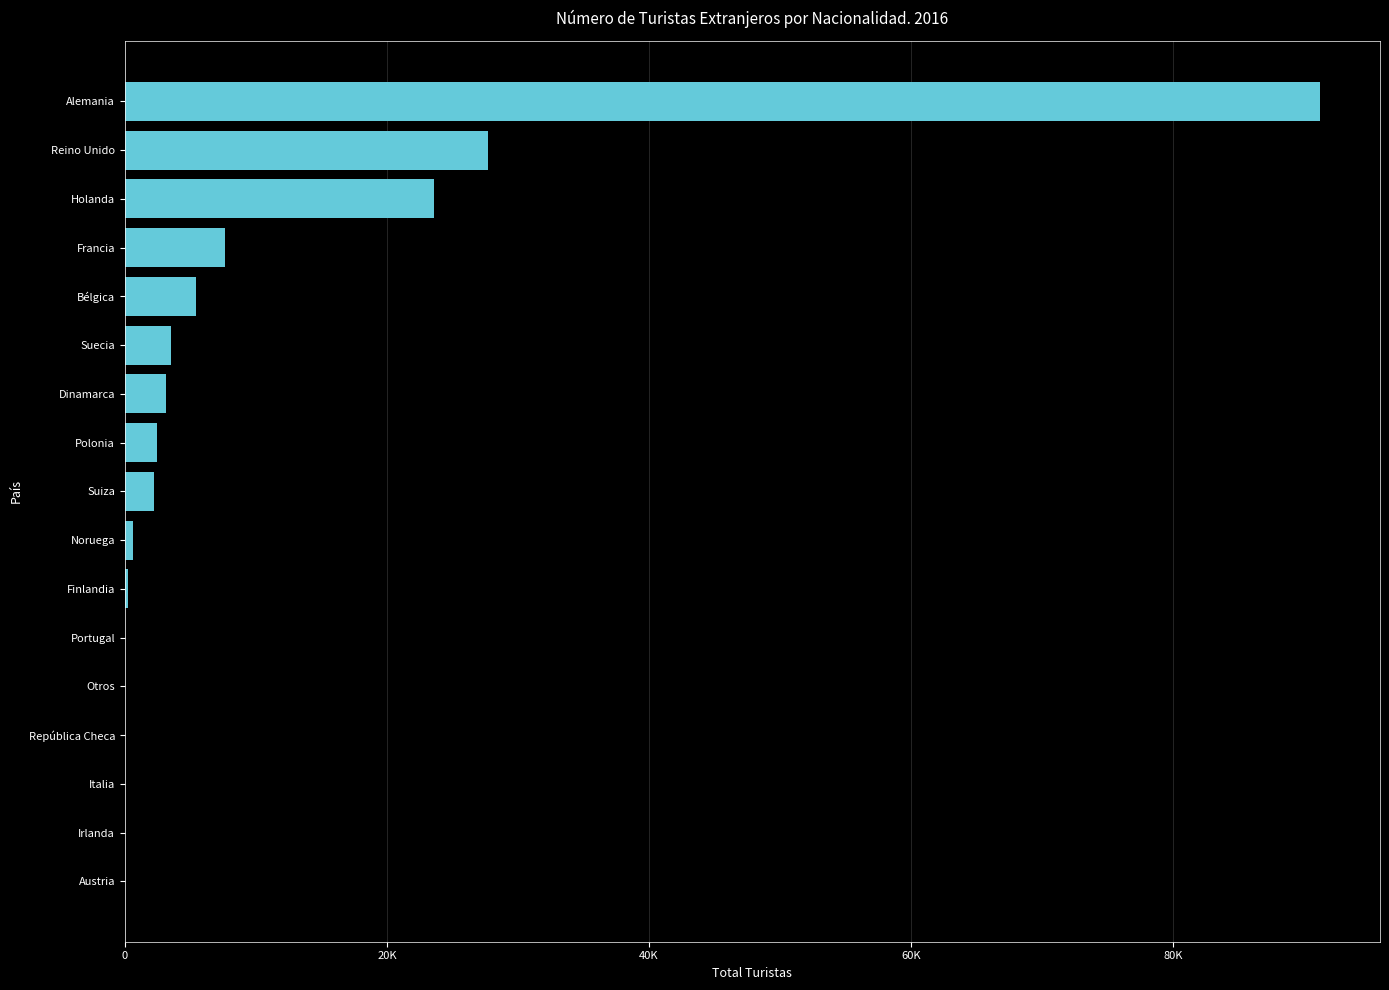

How many bars are there in total?

17